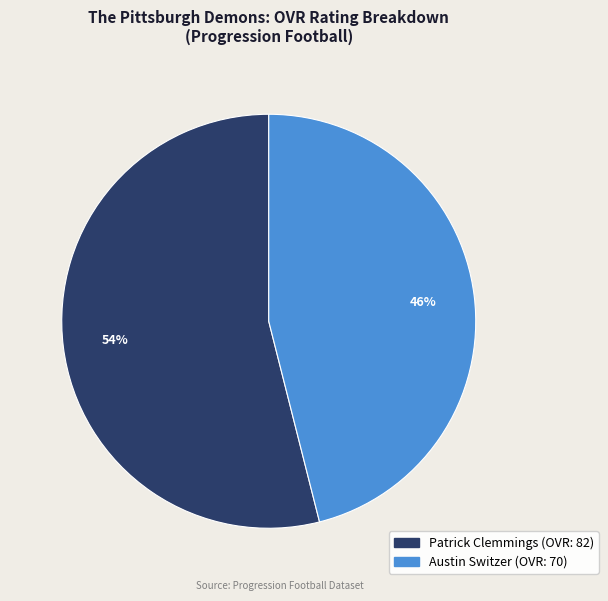

True or false: Patrick Clemmings accounts for 40% of the total.

False